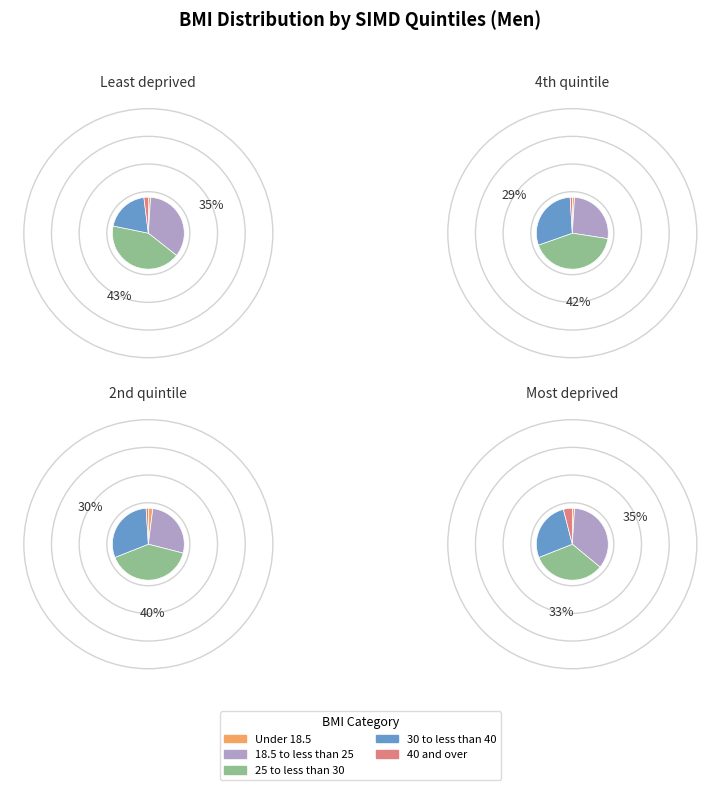

To the nearest percent, what is the combined percentage of 1 and 3?

48%